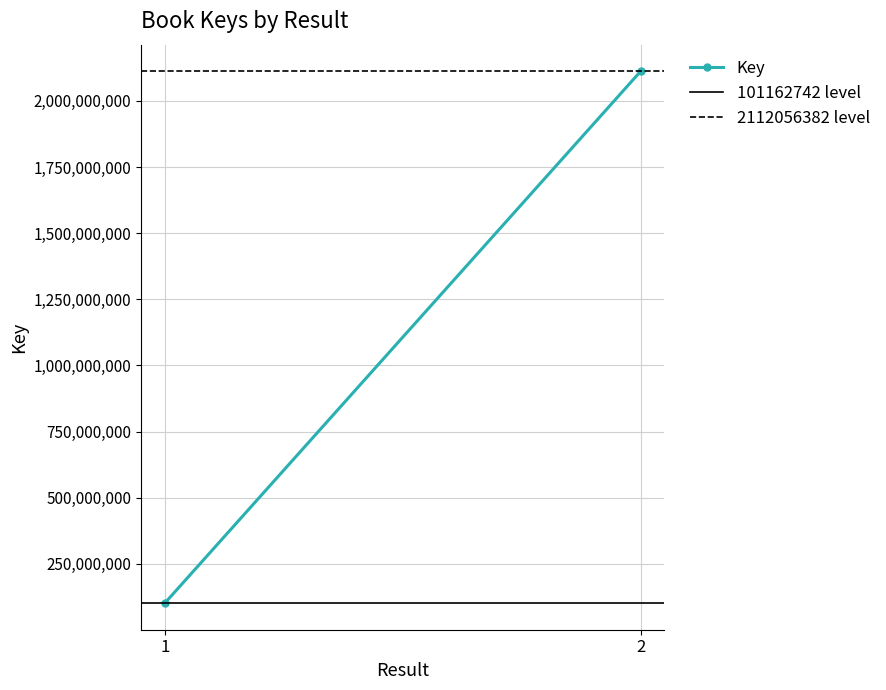

How many lines are shown in the chart?

3